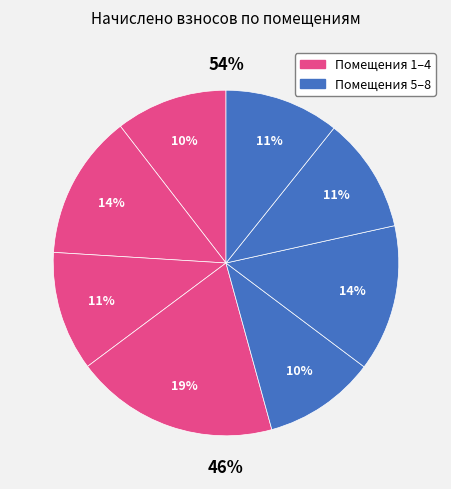

What is the ratio of the value at 3 to the value at 2?

0.8